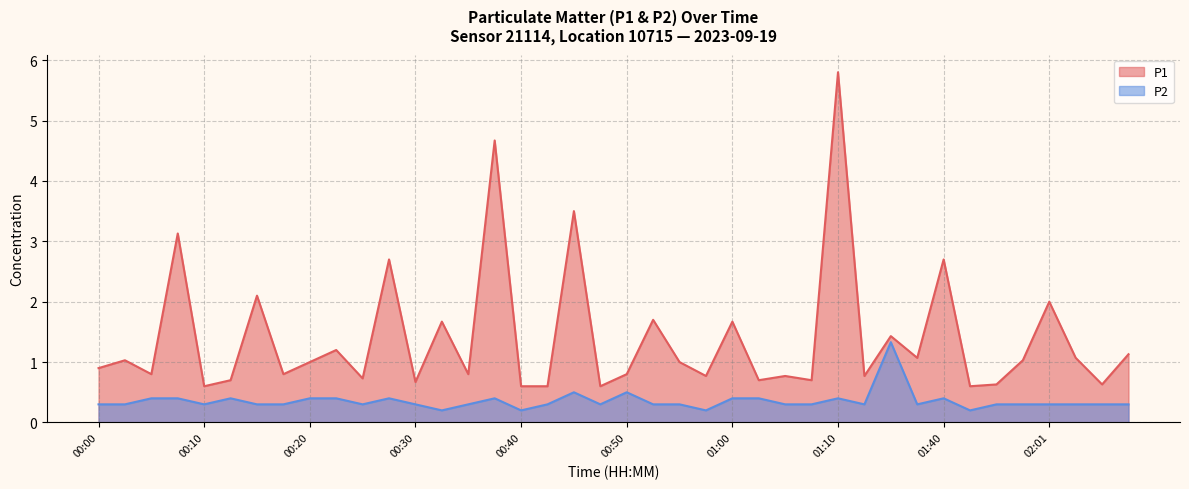

True or false: P1 and P2 intersect in this chart.

False